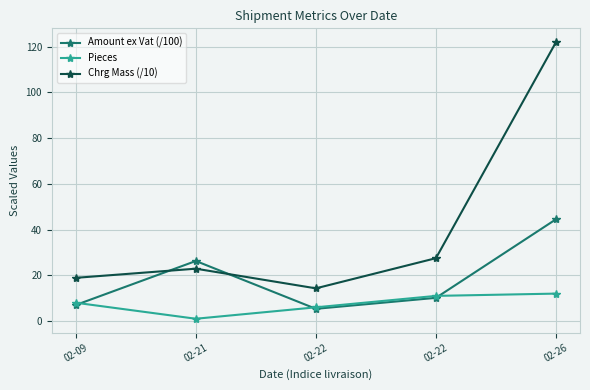

The Amount ex Vat (/100) series shows 10.1 at 02-22. True or false?

True